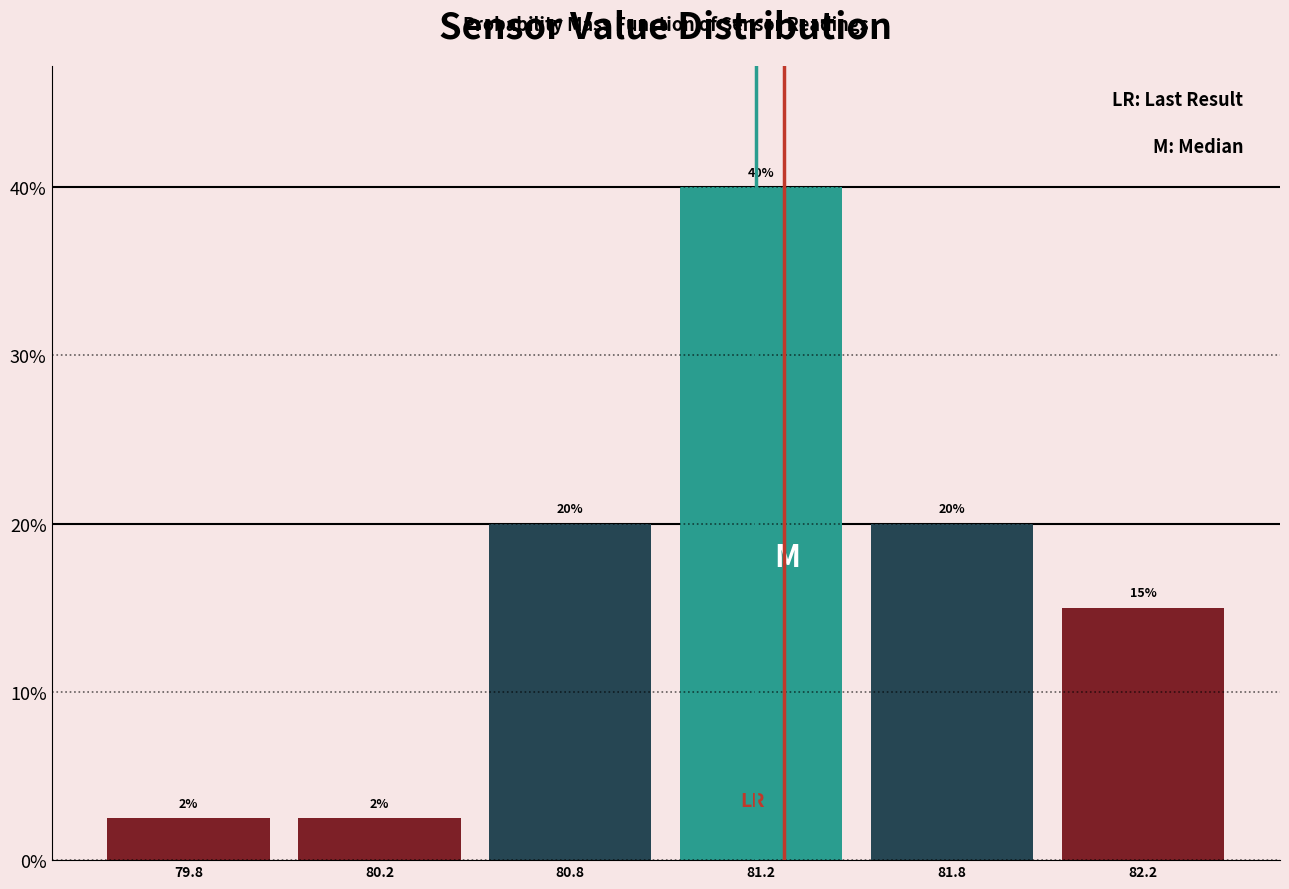

Between 81.8 and 81.2, which is larger?

81.2